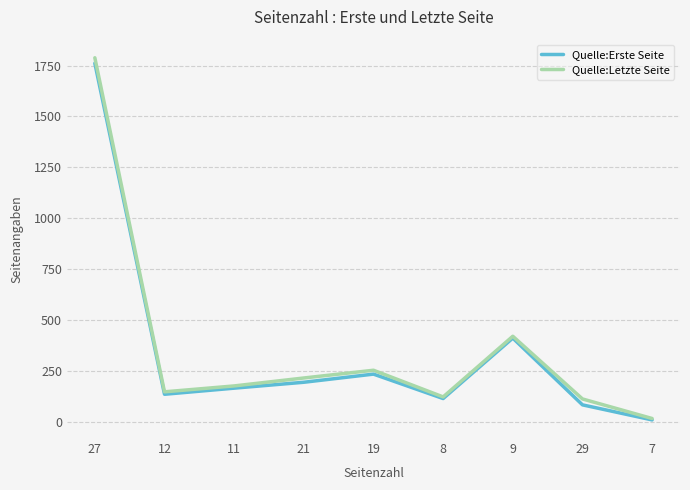

What is the difference between the Quelle:Erste Seite values at 27 and 19?

1527